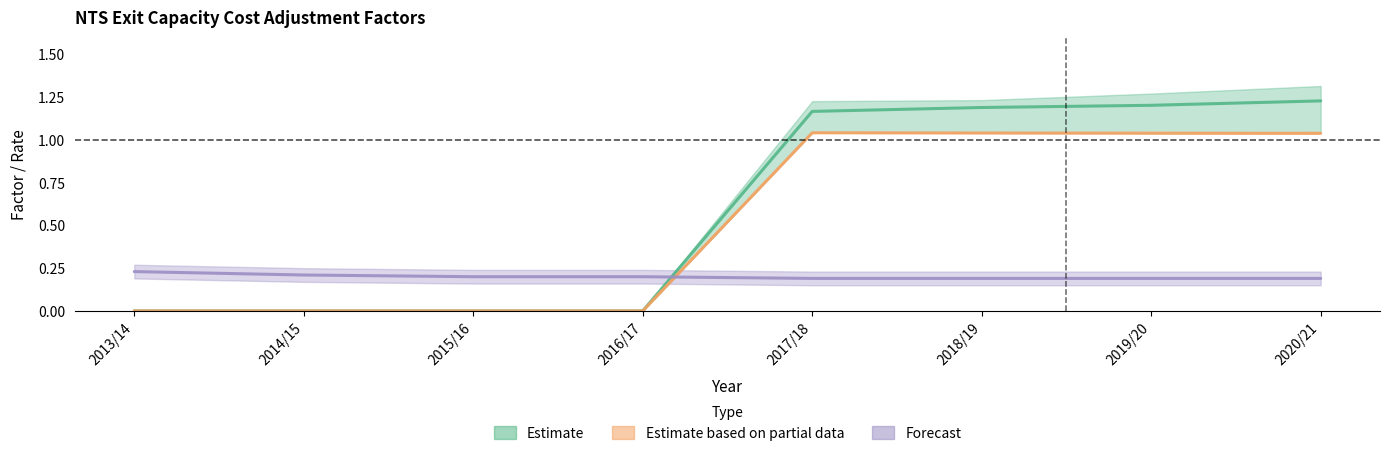

True or false: Price Index Adjustment (RPIFt) has more than 1 points higher than both neighbors.

False